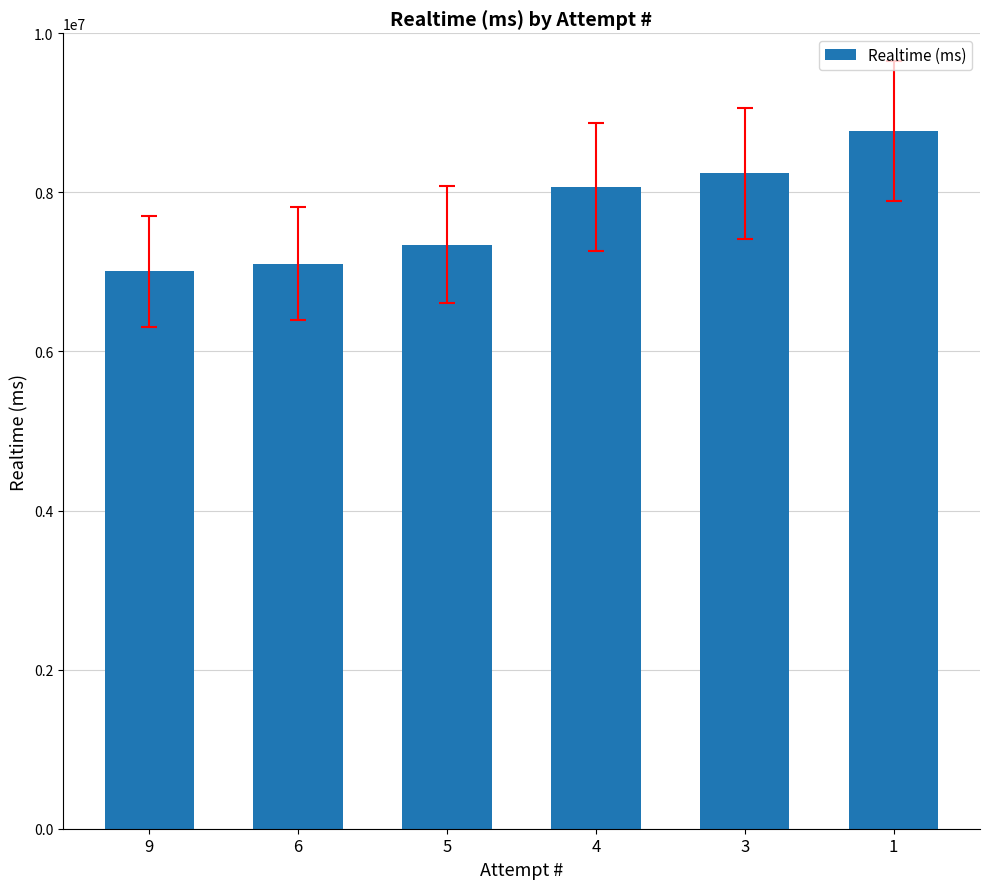

List the labels in order of value, largest first.

1, 3, 4, 5, 6, 9